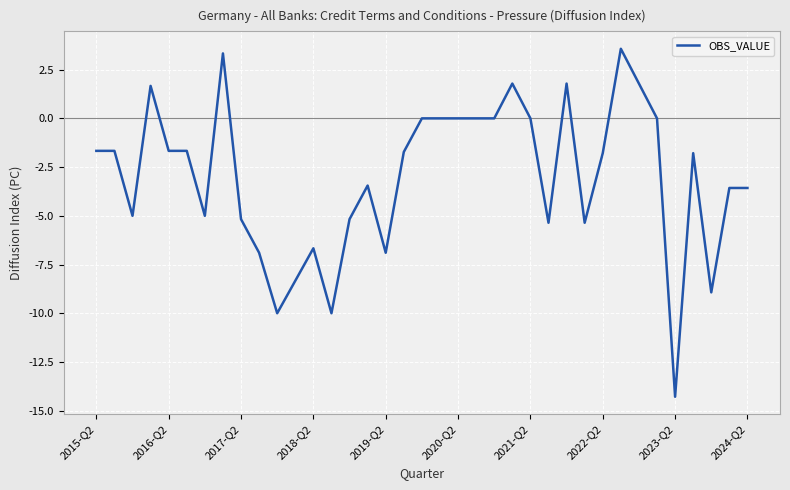

What is the greatest value displayed?

3.6